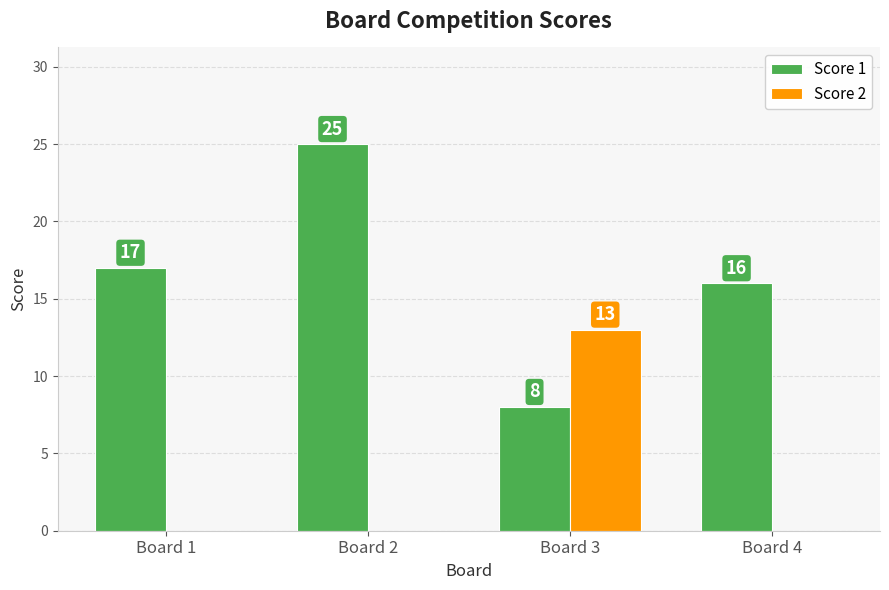

True or false: Score 2 has a value of 4 at Board 3.

False